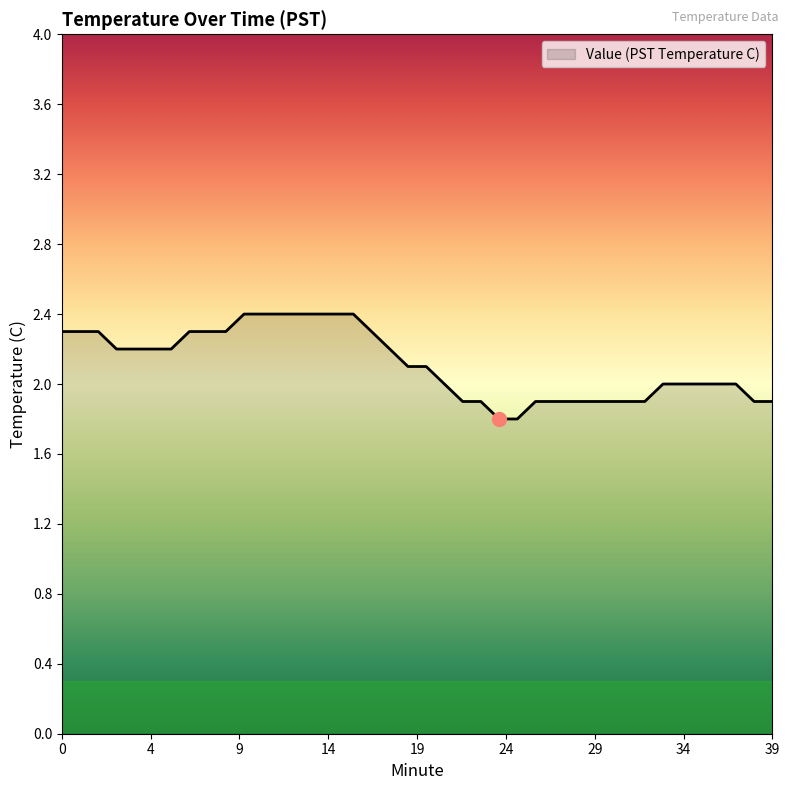

What is the greatest value displayed?

2.4